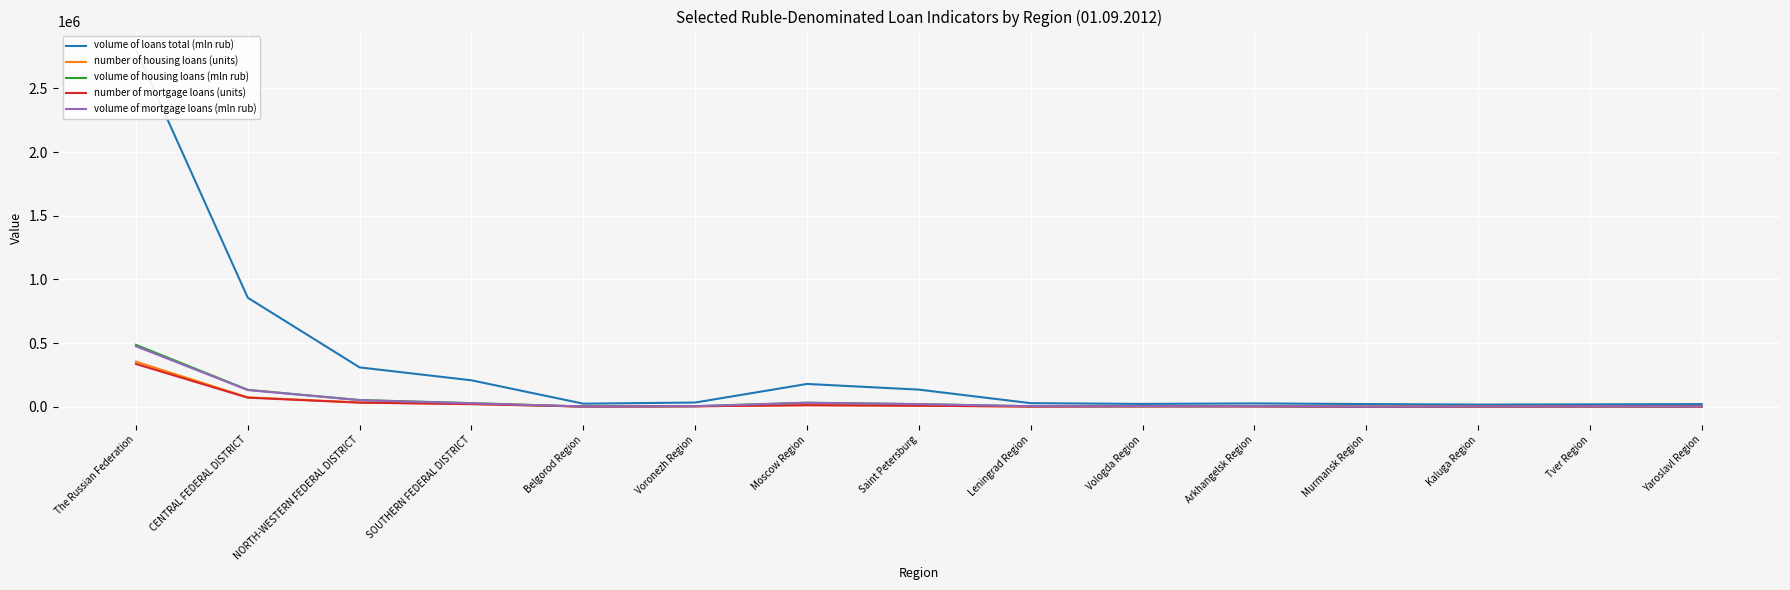

What is the total value across all series at Leningrad Region?

47601